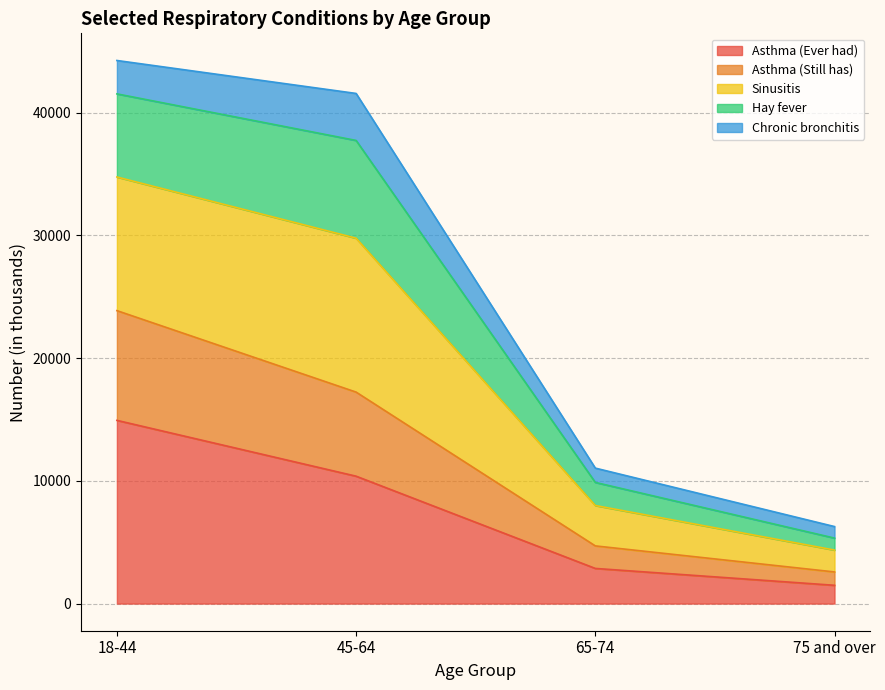

What is the highest value of the Asthma (Ever had) series?

14929